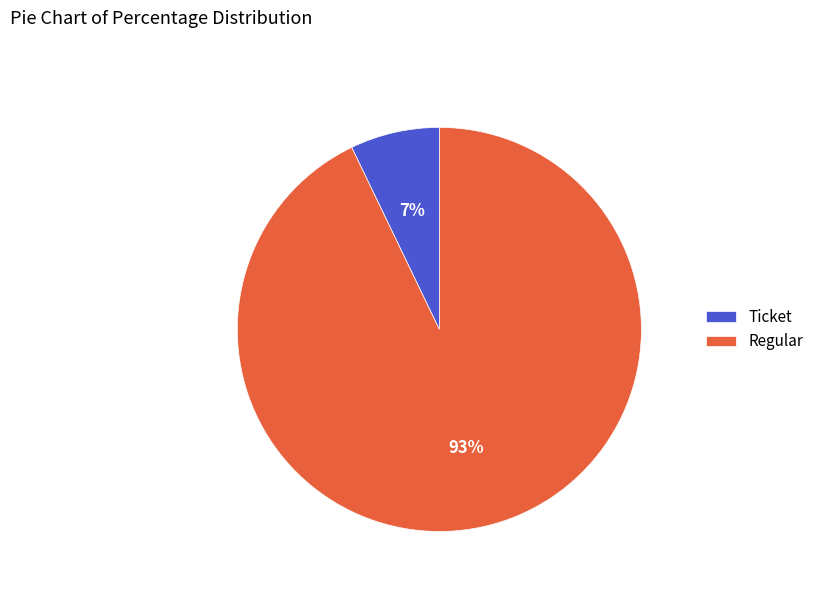

Does any single category account for the majority?

Yes